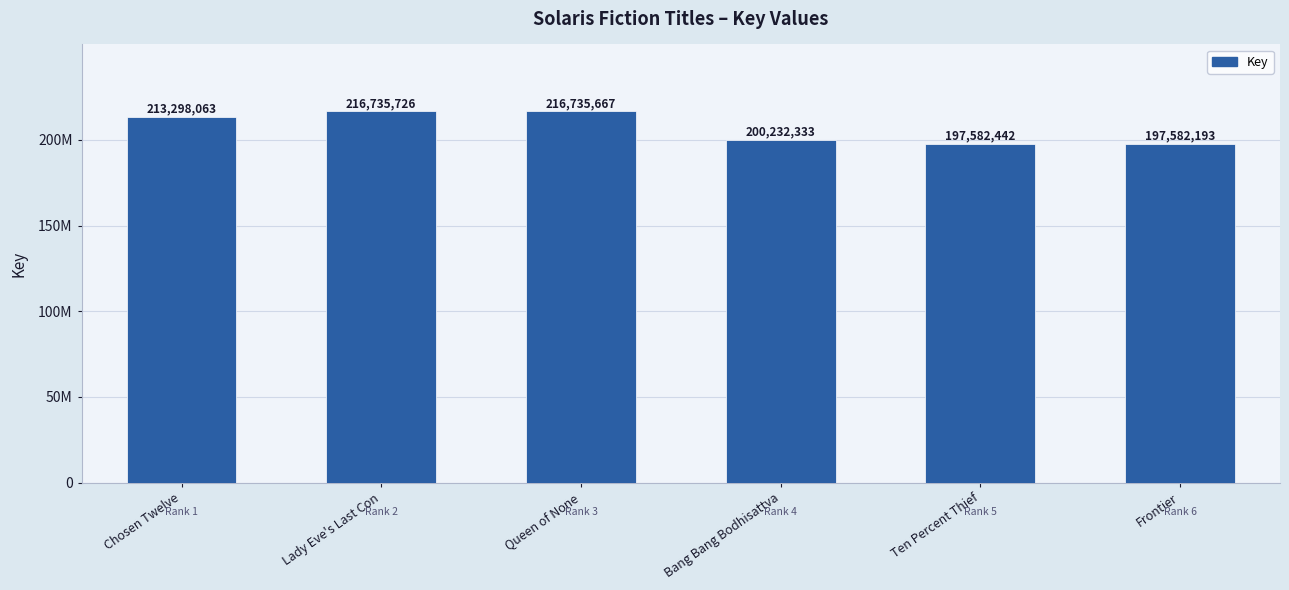

What is the change in value from Queen of None to Bang Bang Bodhisattva?

-16503334